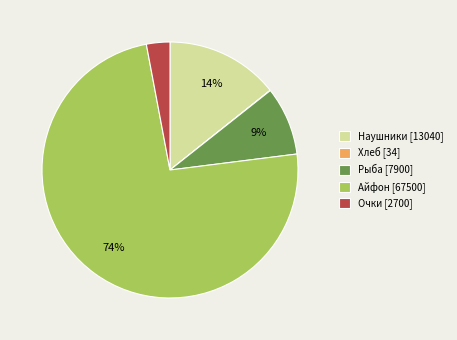

Does Айфон [67500] represent more than half of the total?

Yes